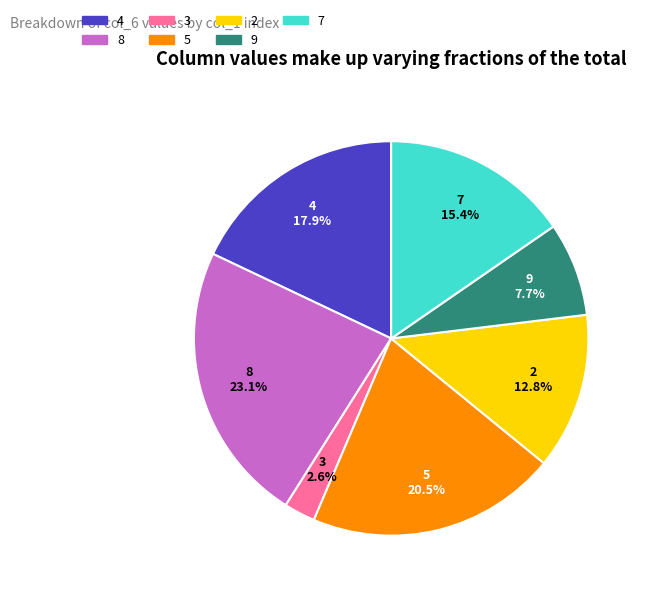

What is the smallest slice in the pie chart?

3